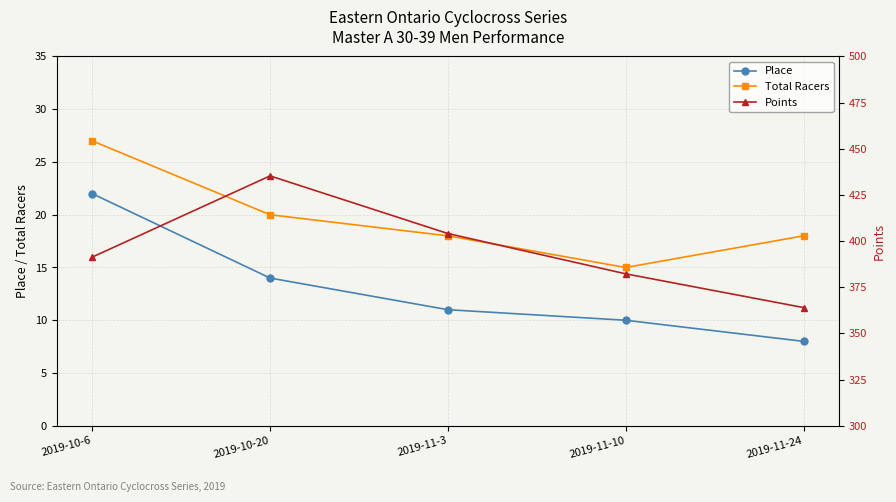

What are all the series names shown in the legend?

Place, Total Racers, Points